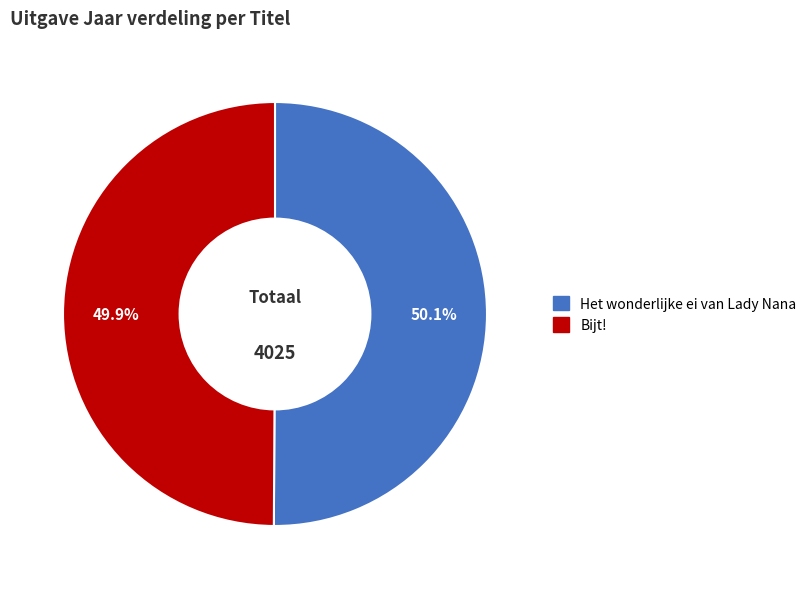

Approximately how many times larger is the value at Het wonderlijke ei van Lady Nana compared to Bijt!?

1.0